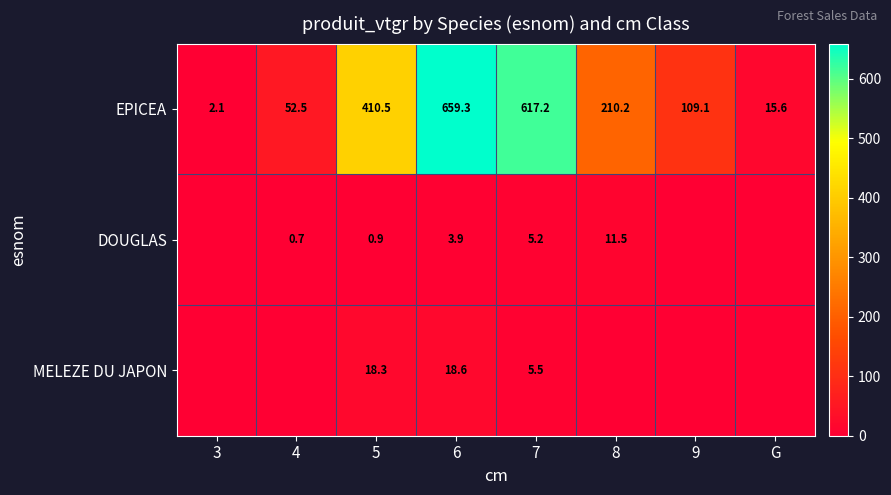

At which category does the chart reach its peak across all series?

6